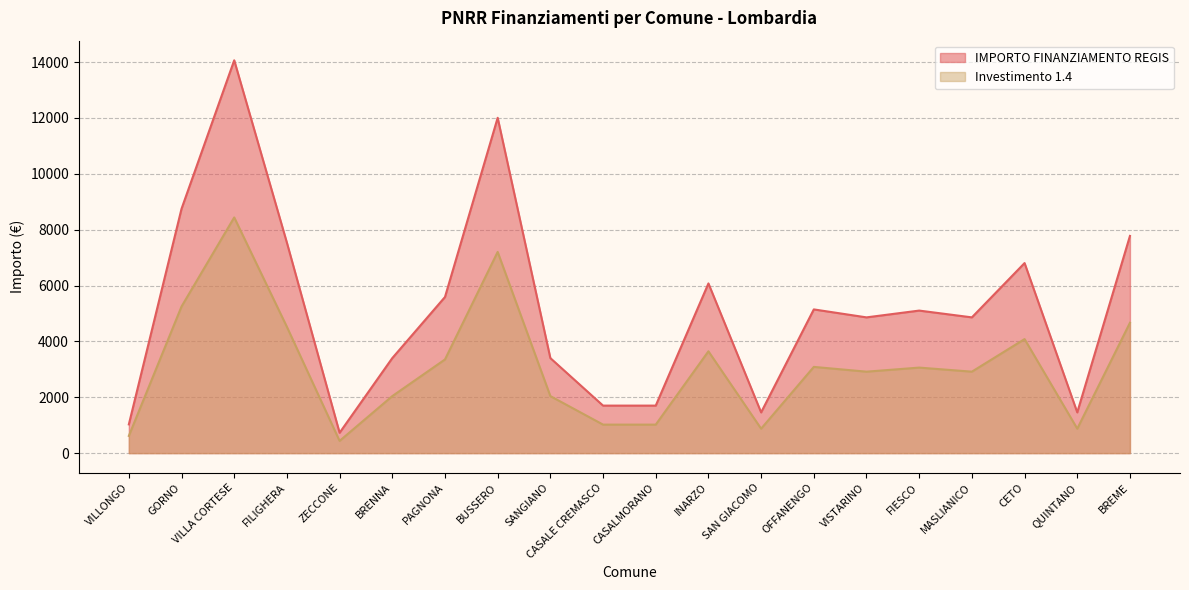

The value of IMPORTO FINANZIAMENTO REGIS at OFFANENGO is 1505.9. True or false?

False